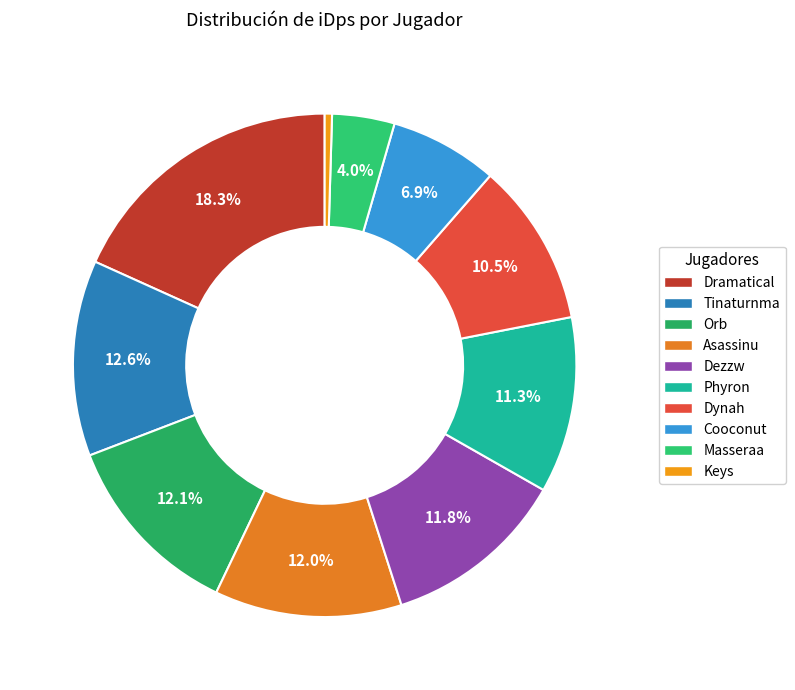

What is the largest slice in the pie chart?

Dramatical